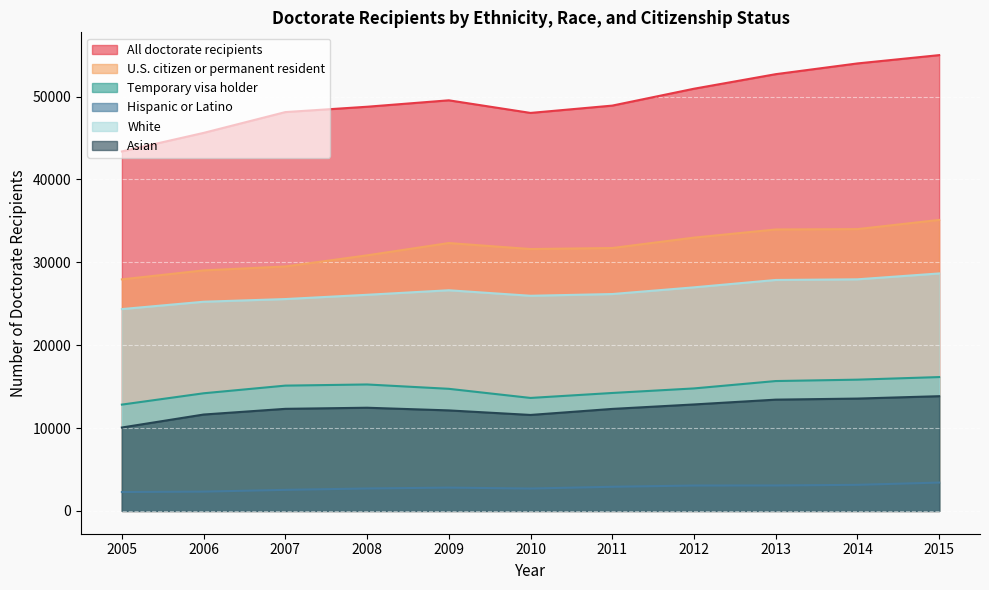

What is the average value of the White series?

26499